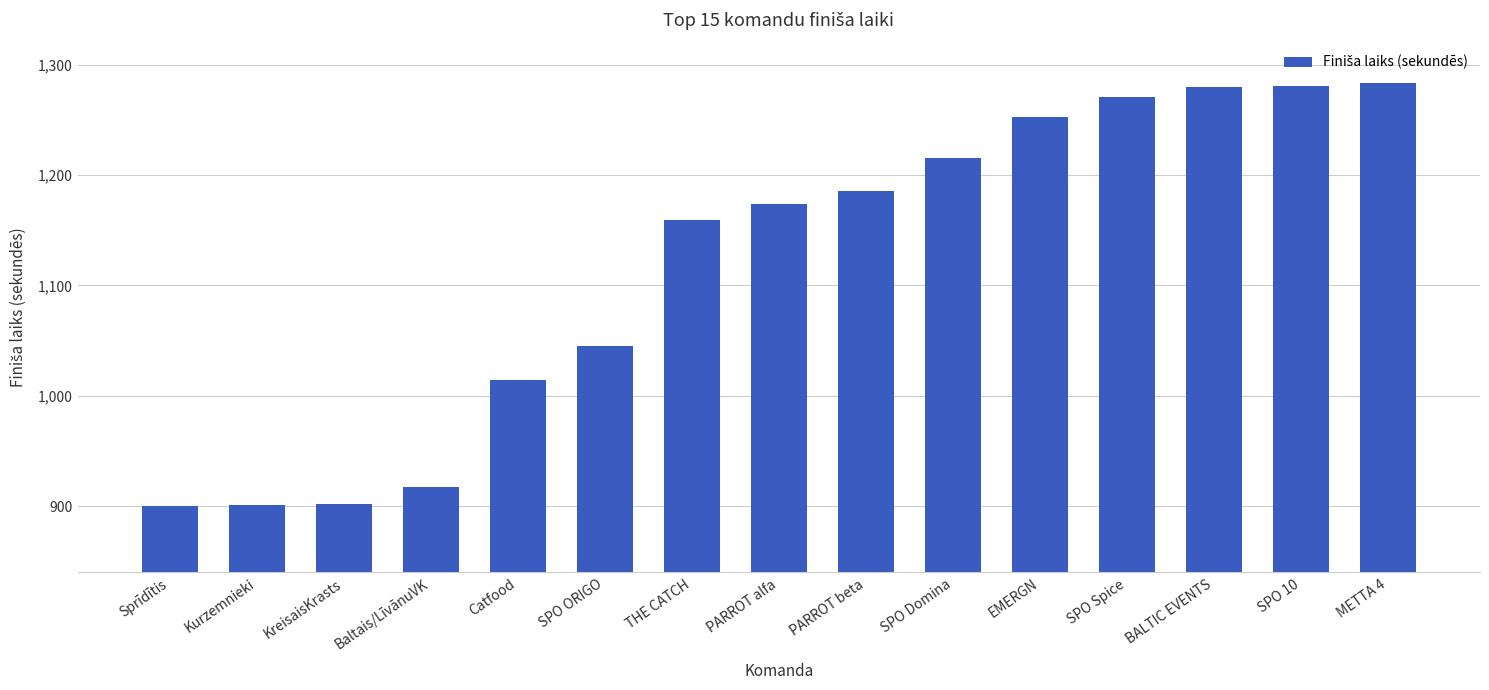

What is the difference between the values at SPO Domina and Sprīdītis?

315